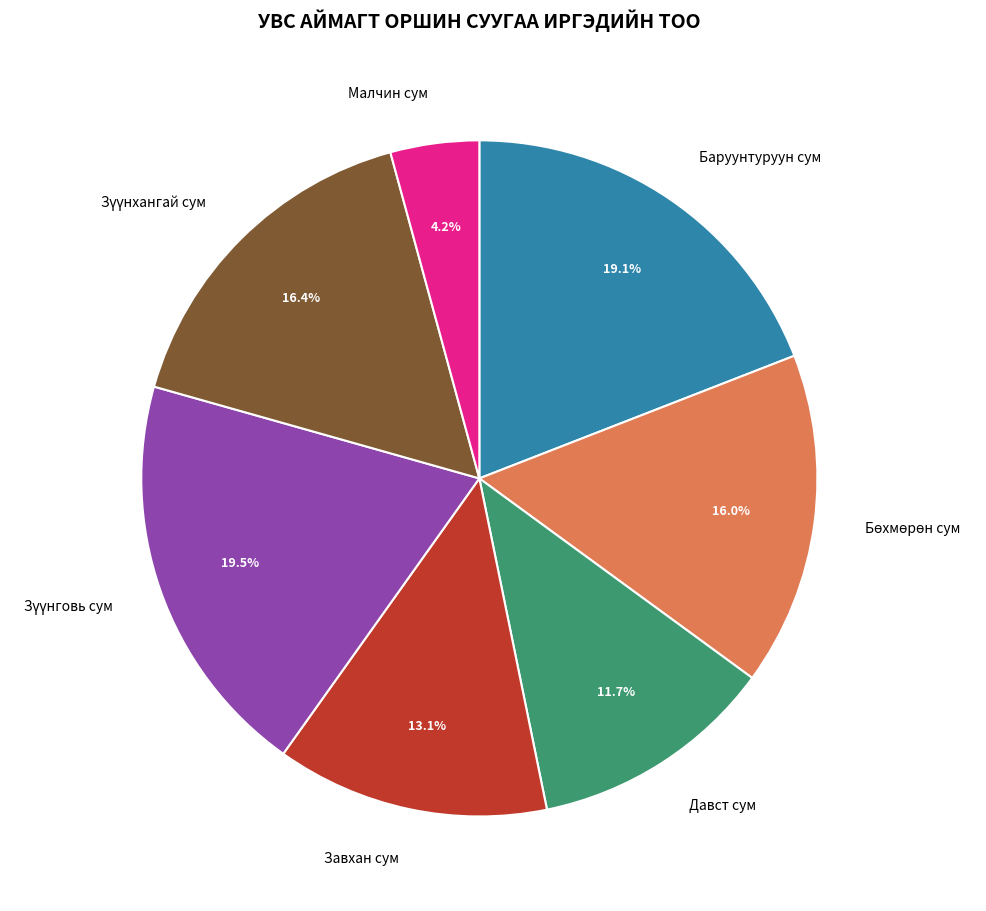

What portion of the pie excludes Баруунтуруун сум?

80.9%